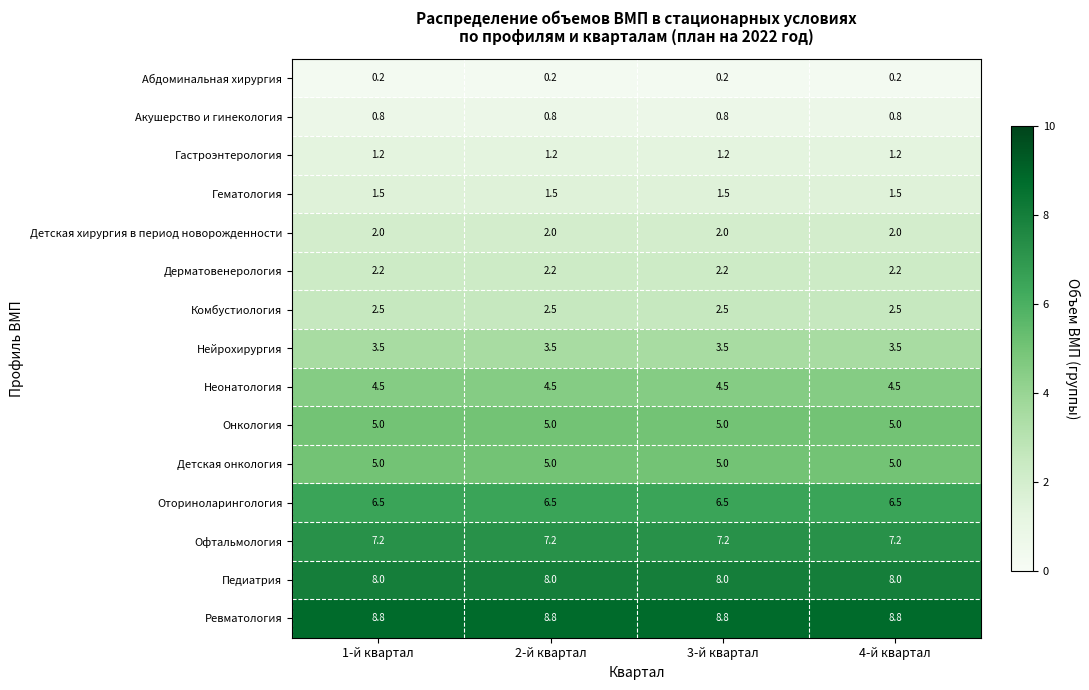

Is the value of Гематология at 3-й квартал greater than the value of Акушерство и гинекология at 4-й квартал?

Yes